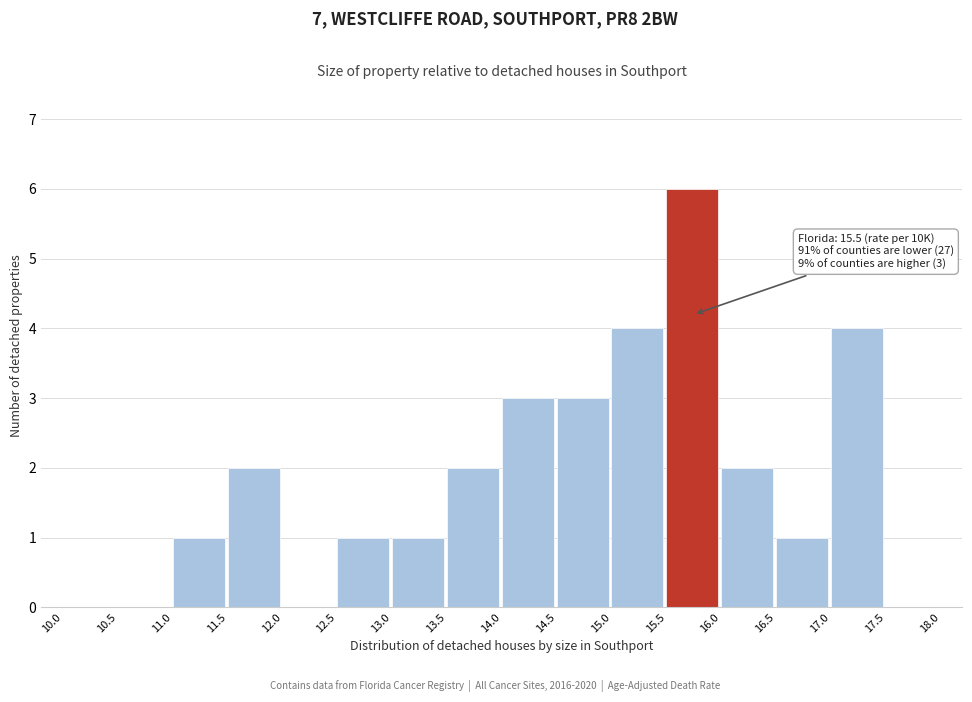

Over which range of the x-axis is the bar tallest?

15.5 to 16.0